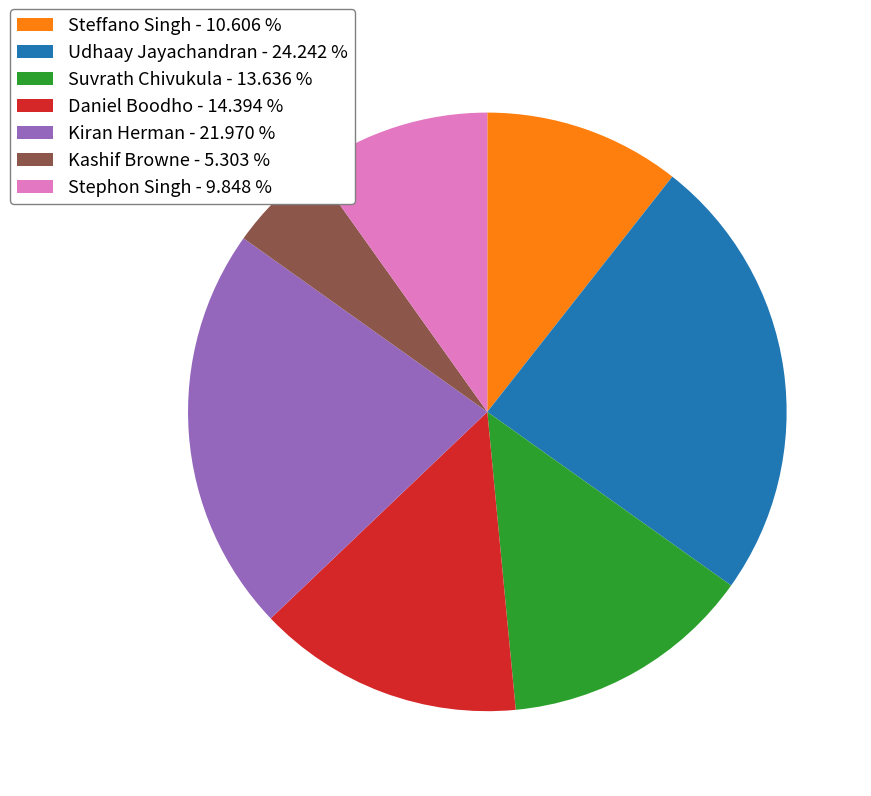

Is the sum of Daniel Boodho - 14.394 % and Steffano Singh - 10.606 % greater than half?

No